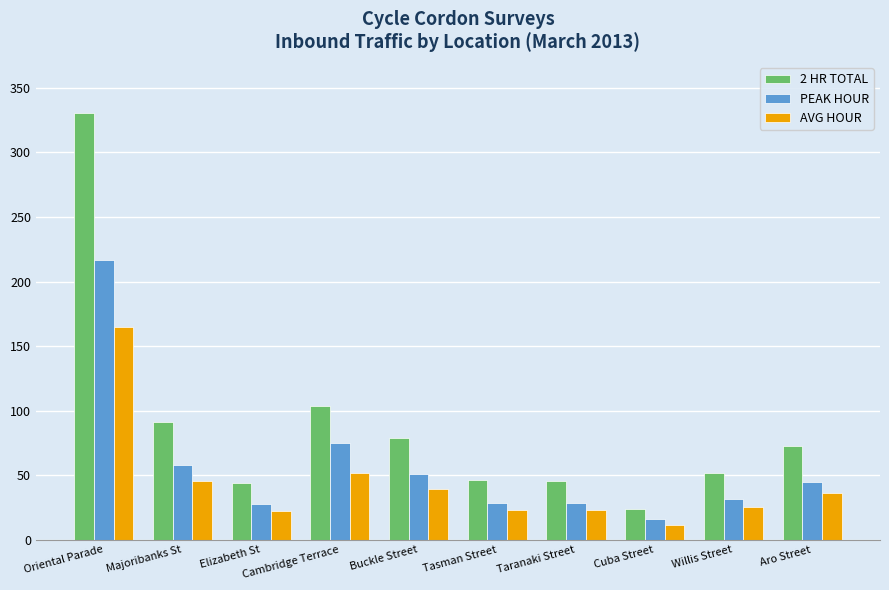

What is the label of the 8th bar from the right?

Elizabeth St